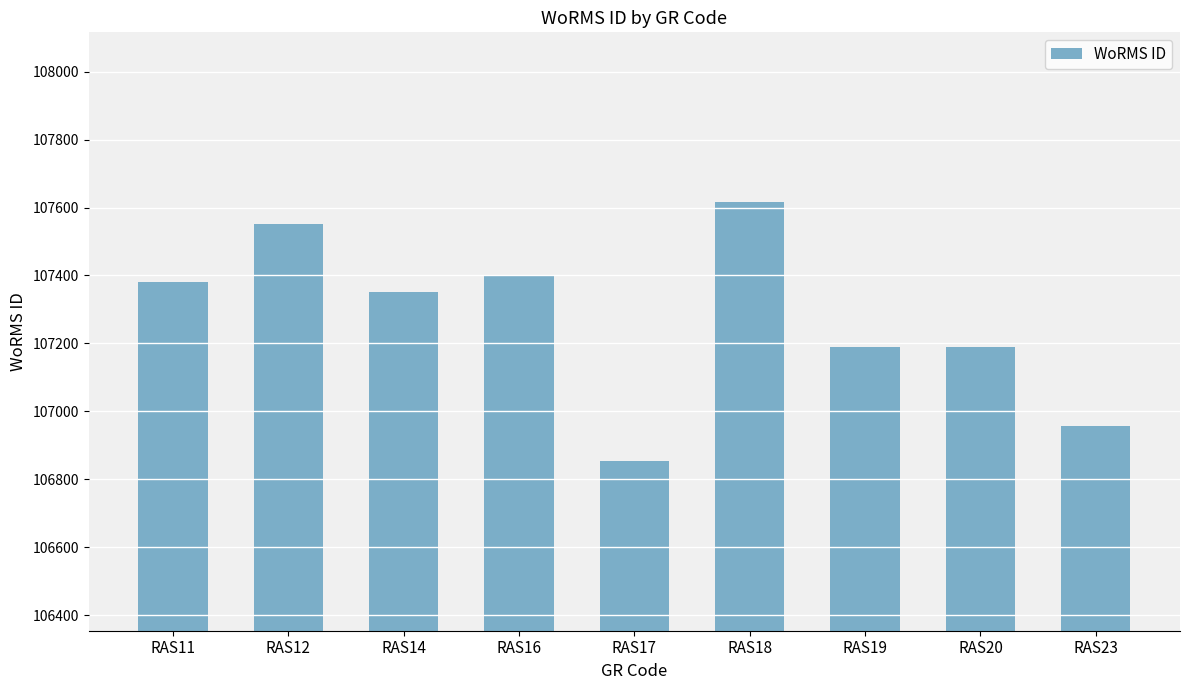

Are the bars horizontal?

No